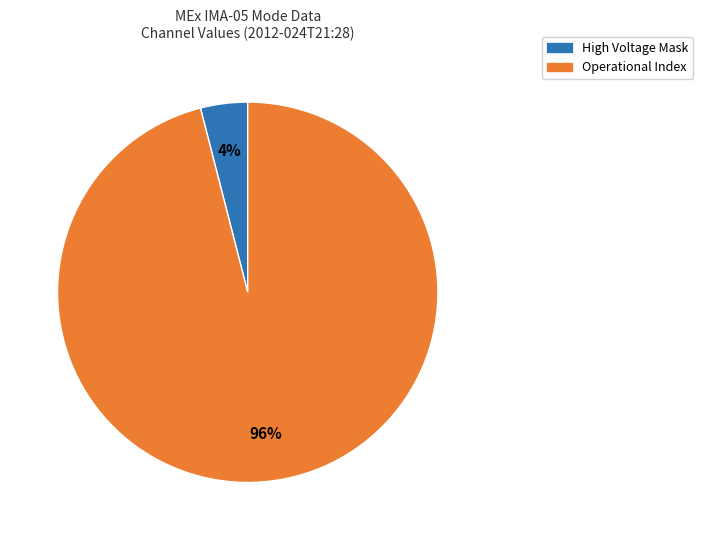

Rank the categories by value from highest to lowest.

Operational Index, High Voltage Mask